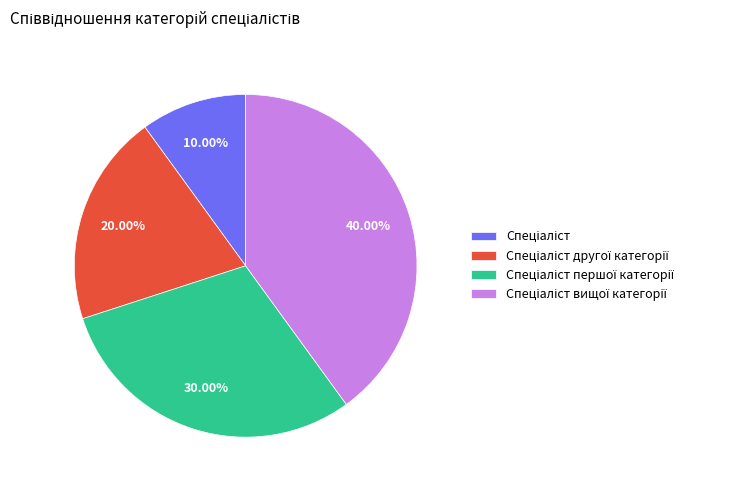

Does any single category account for the majority?

No